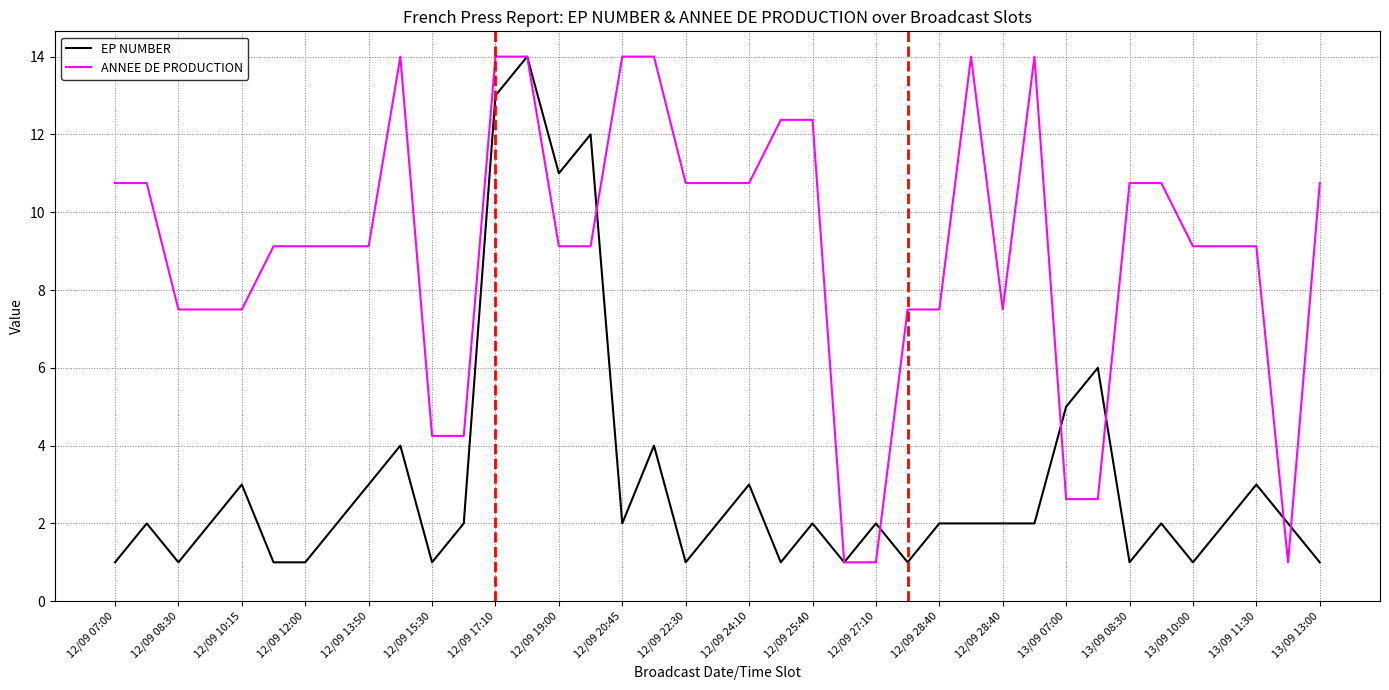

What is the minimum value shown in the chart?

1.0